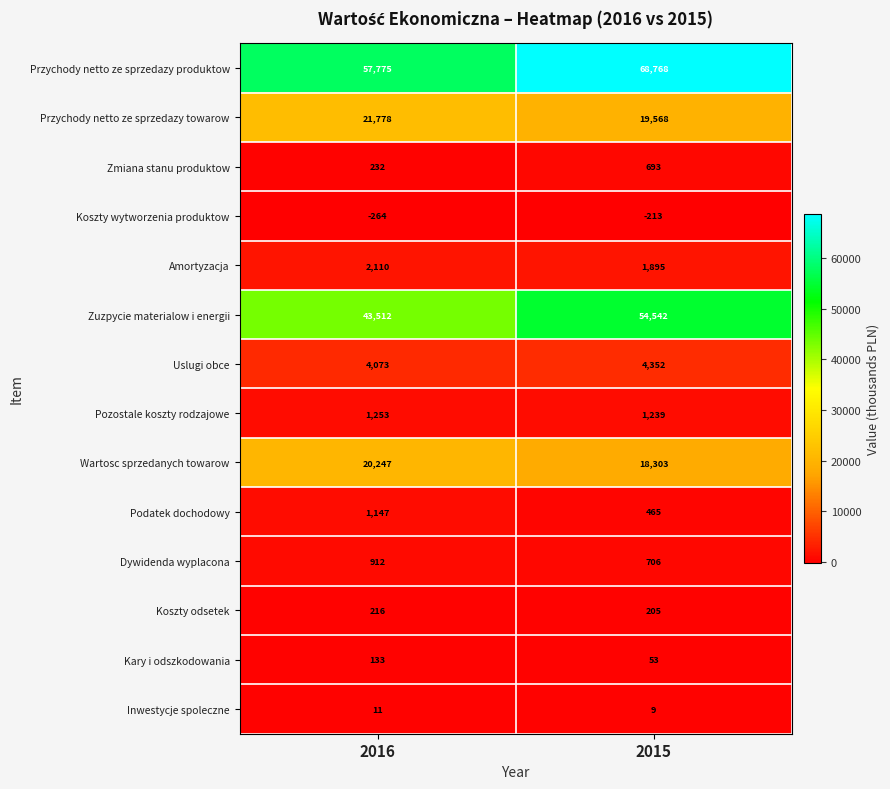

Which category has the highest value across all series?

2015